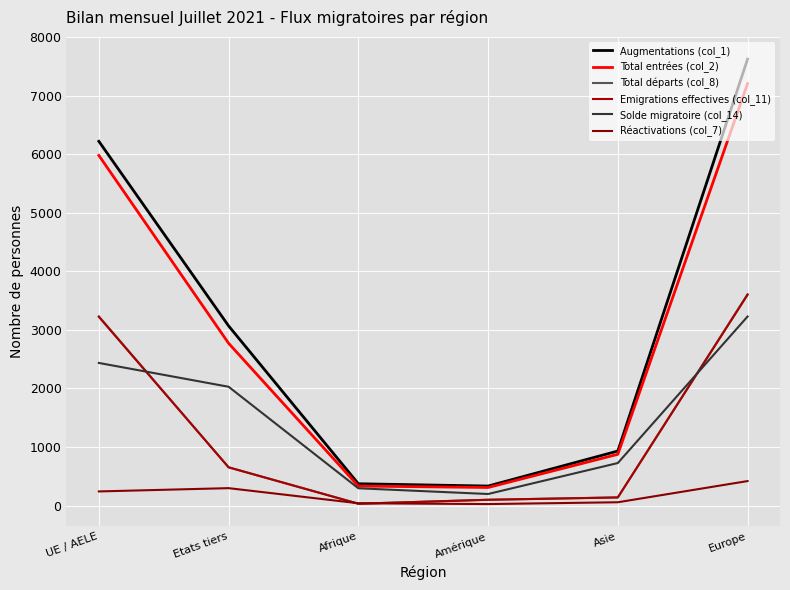

Does the chart display data point markers on the line(s)?

No